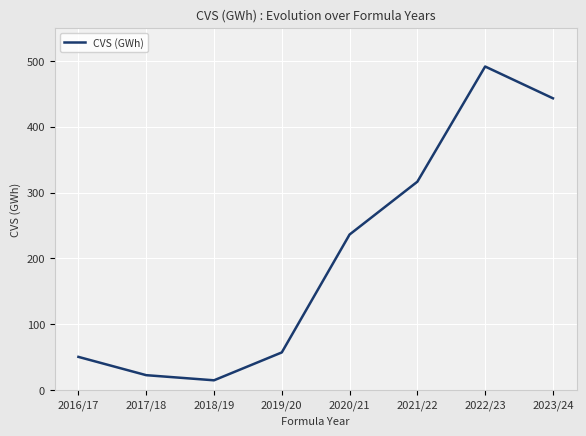

List the labels in order of value, largest first.

2022/23, 2023/24, 2021/22, 2020/21, 2019/20, 2016/17, 2017/18, 2018/19